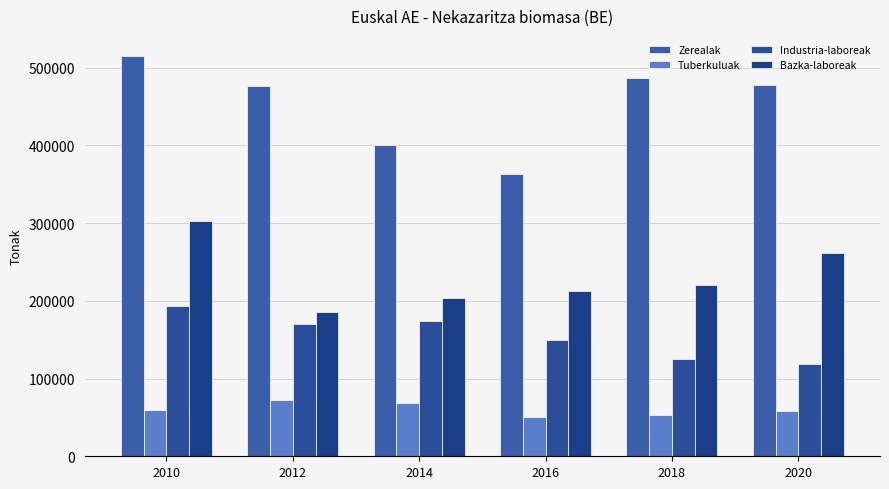

How many bars are there in total?

24